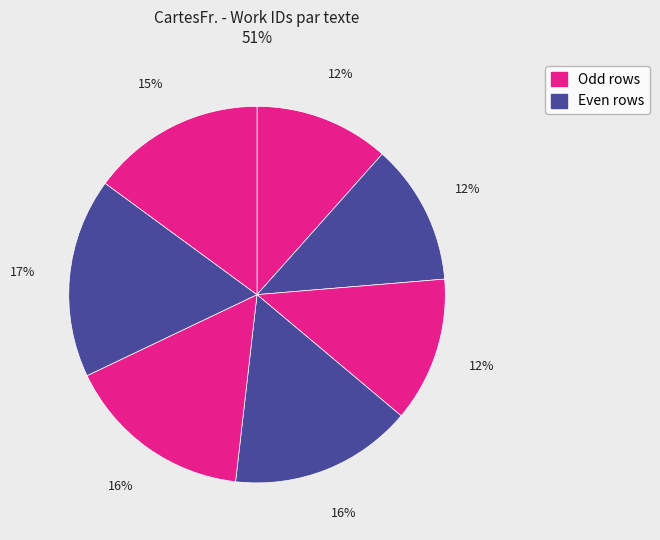

Does any single category account for the majority?

No